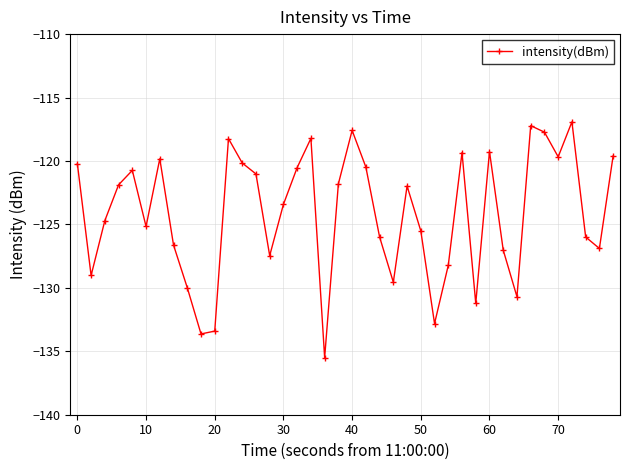

What is the average value?

-124.1